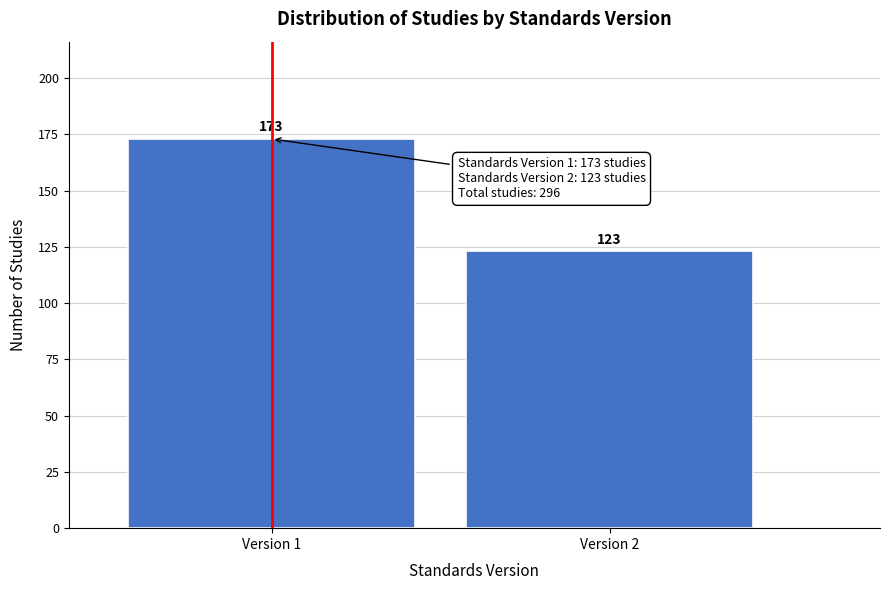

Reading left to right, list all the values displayed in this chart.

Version 1=173	Version 2=123